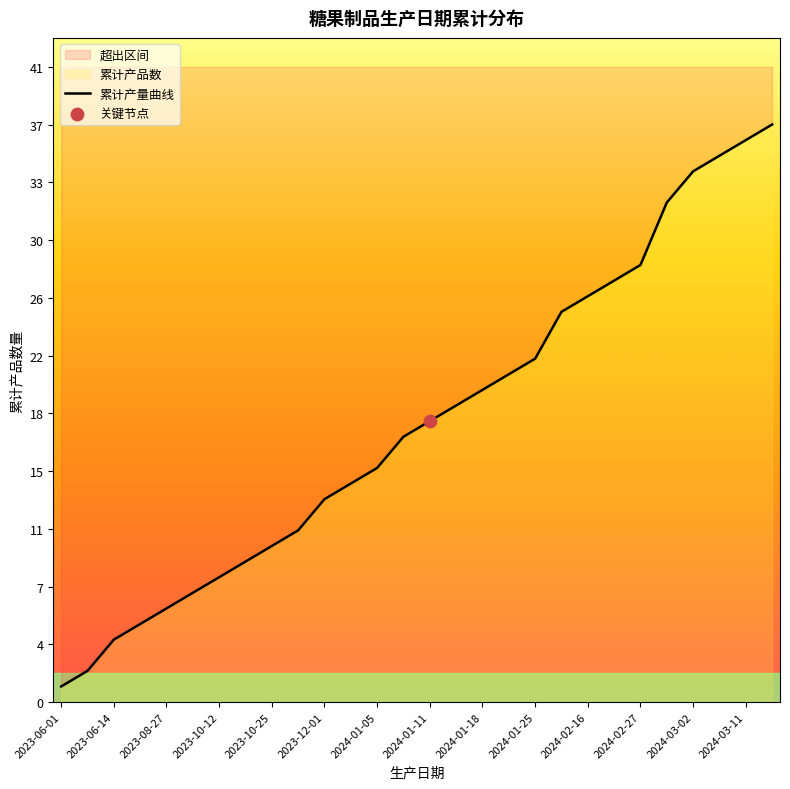

What is the ratio of the value at 2024-01-25 to the value at 2024-01-11?

1.2